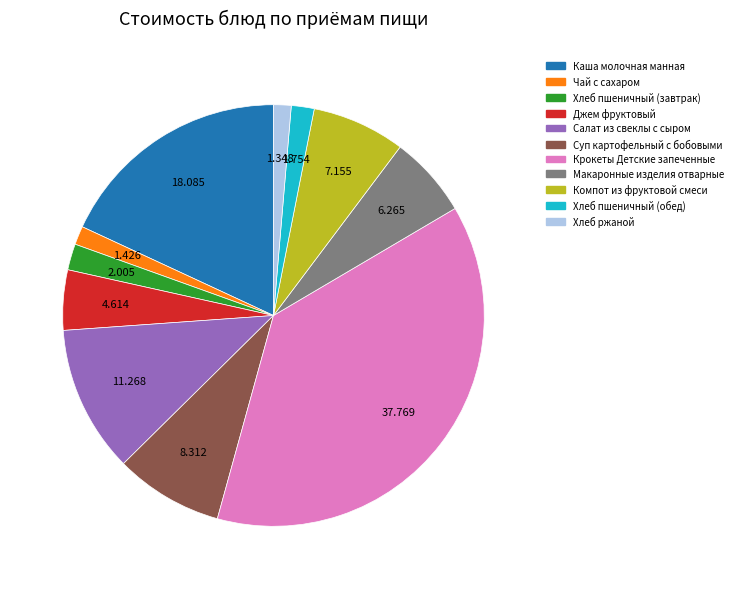

Does Макаронные изделия отварные represent more than half of the total?

No